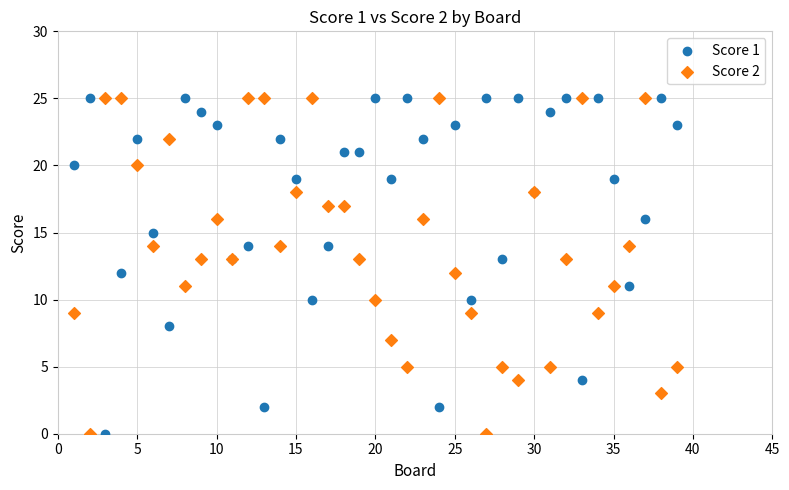

What is the X range (max minus min) for the scatter plot?

38